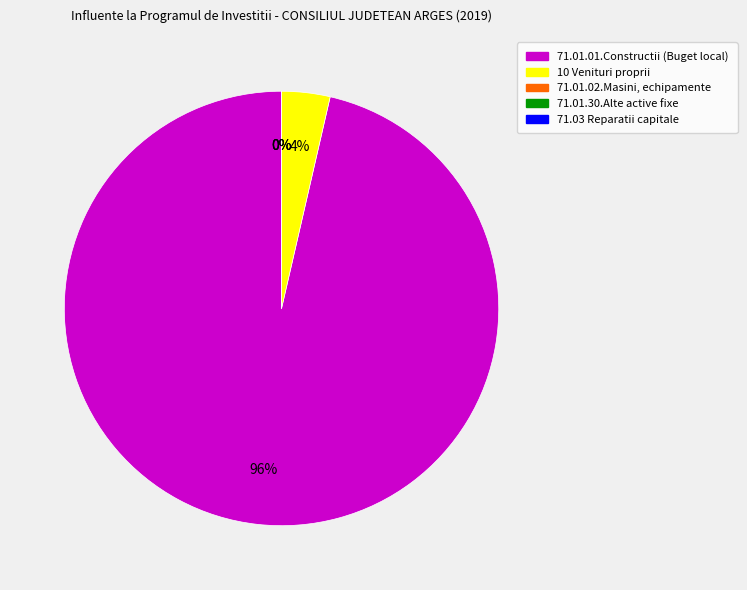

How much of the chart is everything except 71.01.01.Constructii (Buget local)?

3.6%